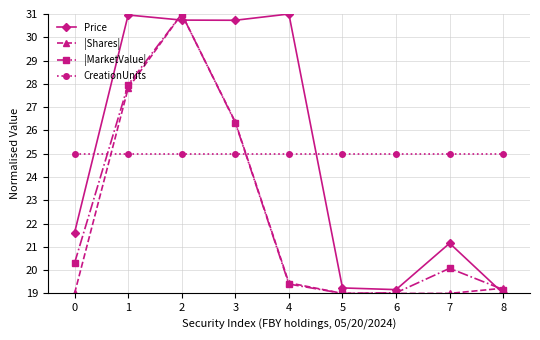

How many data points in Price are above 21?

6